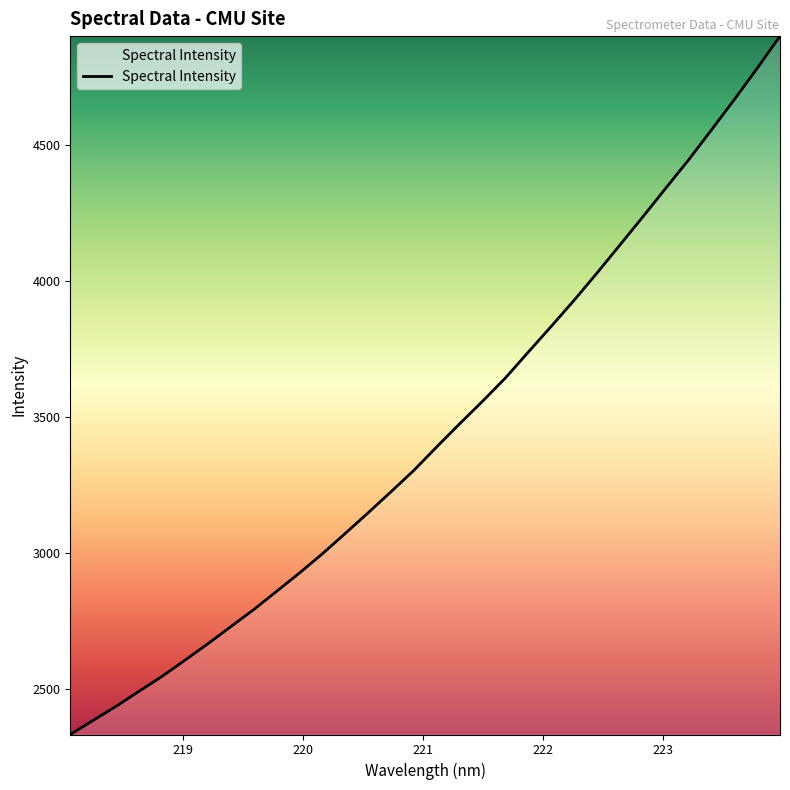

Is this an area chart (filled region under the line)?

No